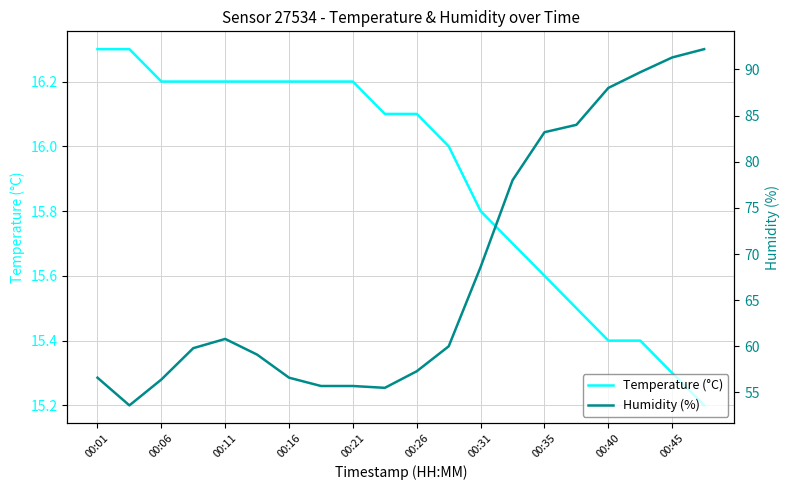

Which series has the widest spread of values?

Humidity (%)